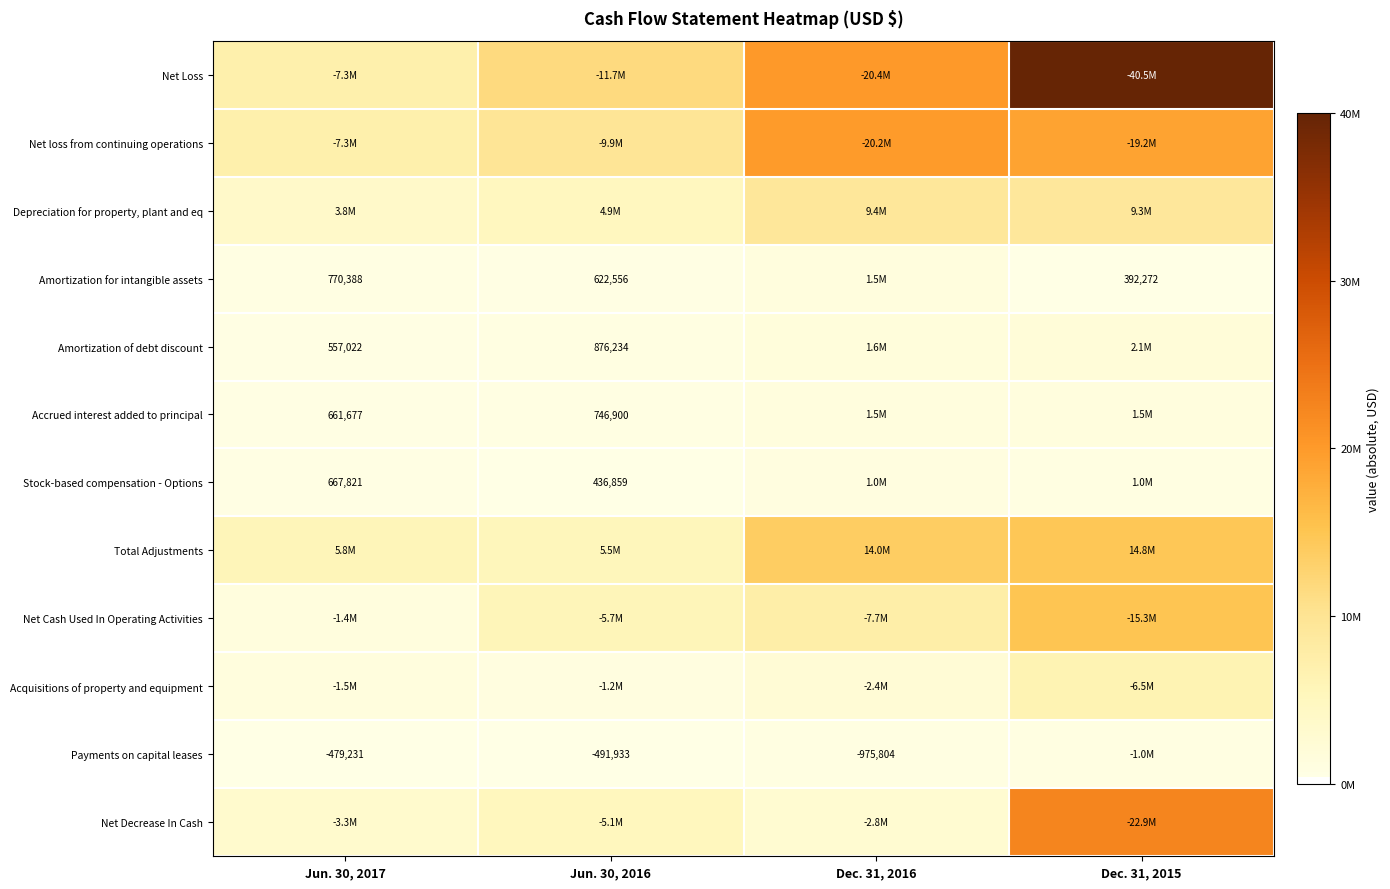

The value of Payments on capital leases at Dec. 31, 2016 is -975804. True or false?

True